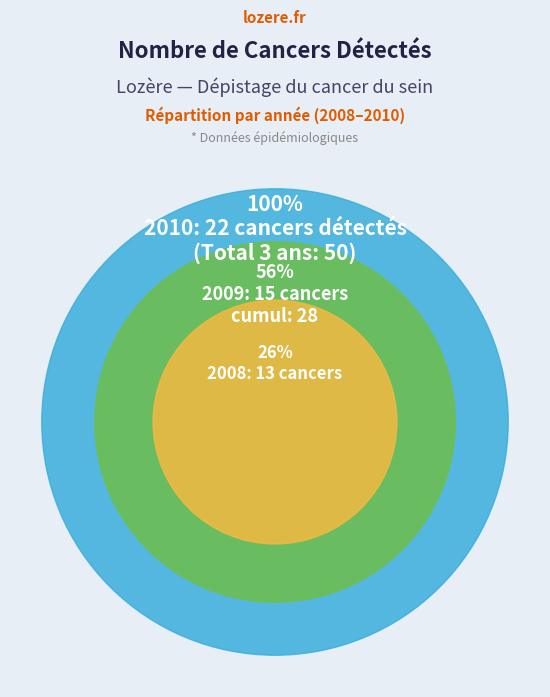

What is the ratio of the value at 2008 to the value at 2010?

0.6